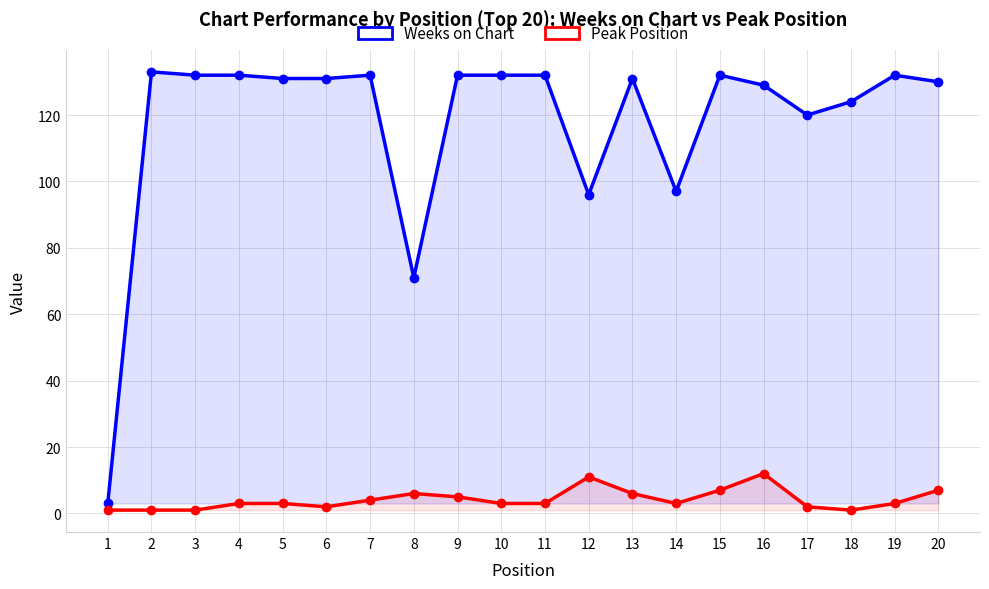

Reading left to right, extract all data points from this chart.

Weeks on Chart: 1=3	2=133	3=132	4=132	5=131	6=131	7=132	8=71	9=132	10=132	11=132	12=96	13=131	14=97	15=132	16=129	17=120	18=124	19=132	20=130
Peak Position: 1=1	2=1	3=1	4=3	5=3	6=2	7=4	8=6	9=5	10=3	11=3	12=11	13=6	14=3	15=7	16=12	17=2	18=1	19=3	20=7